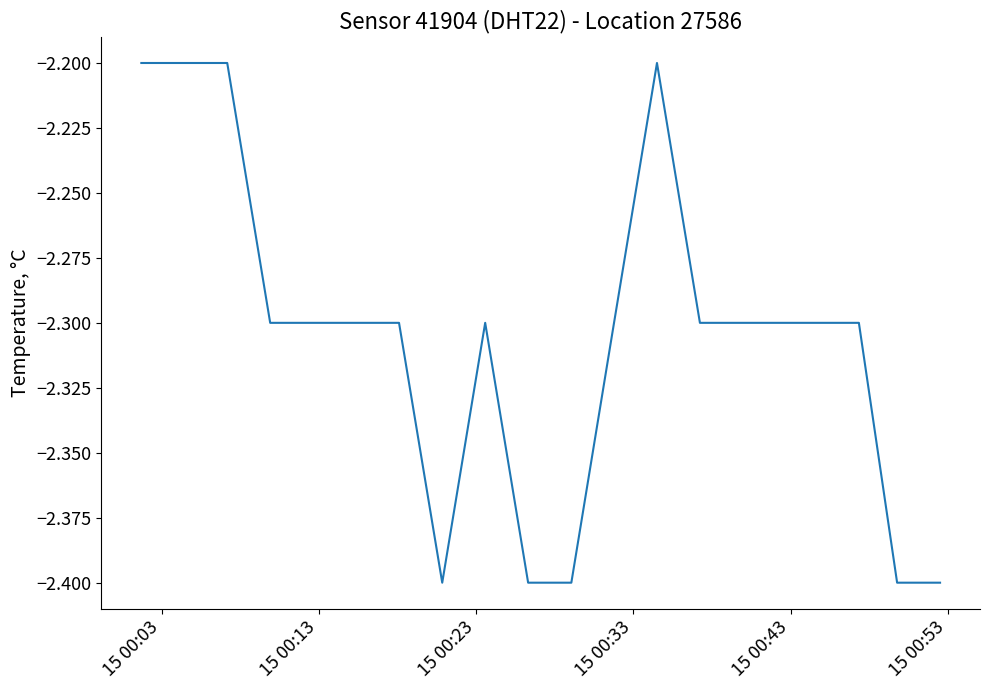

What is the minimum value shown in the chart?

-2.4